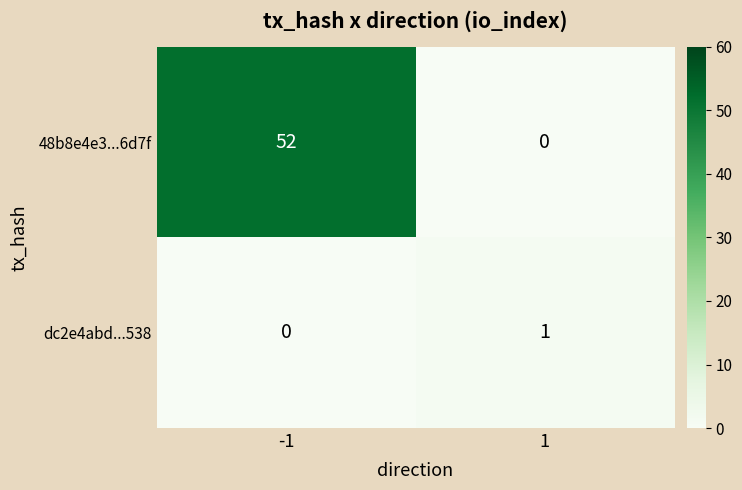

Reading left to right, extract all data points from this chart.

48b8e4e3...6d7f: 52	0
dc2e4abd...538: 0	1